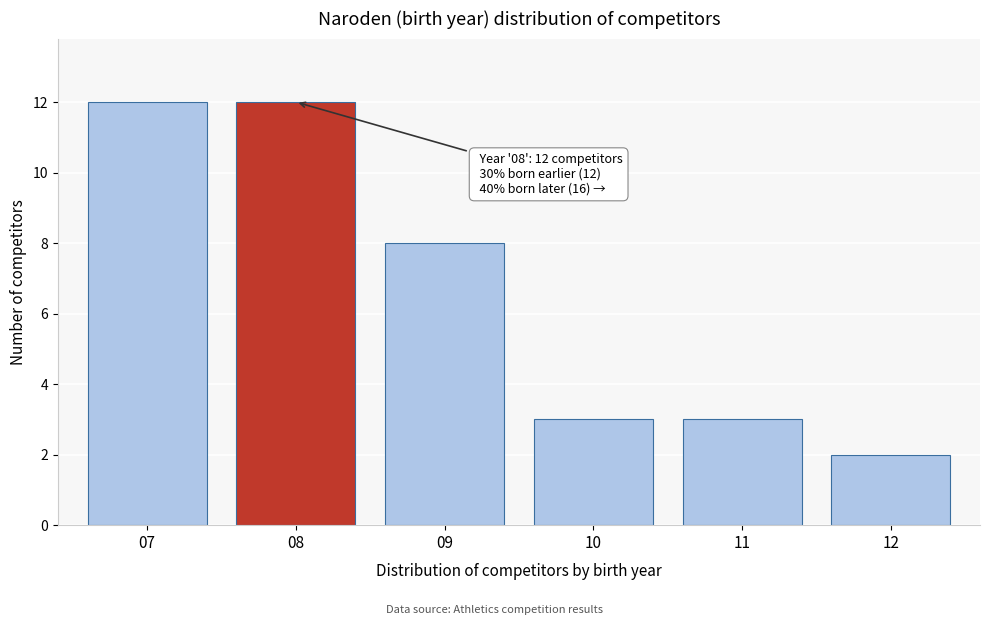

Reading right to left, transcribe all the data shown in this chart.

12=2	11=3	10=3	09=8	08=12	07=12